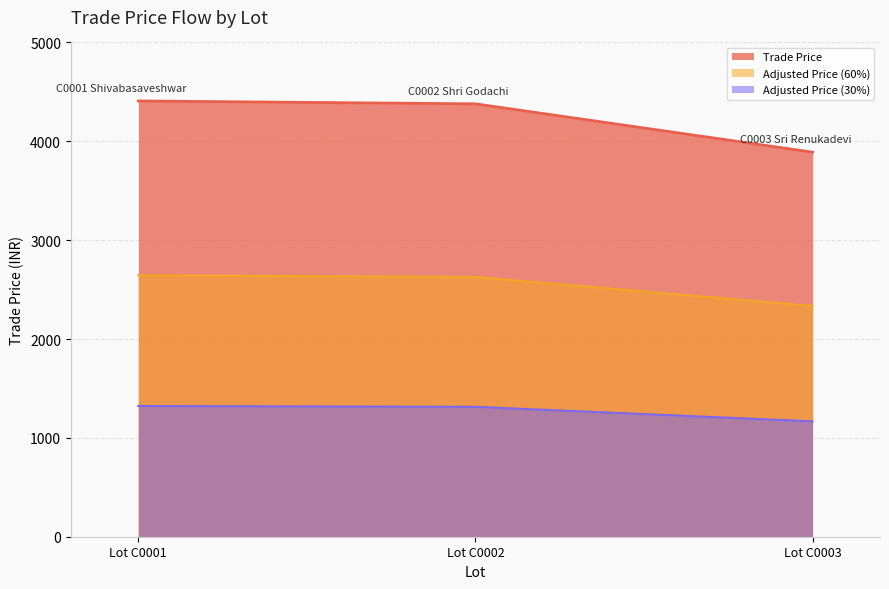

How many lines are shown in the chart?

3